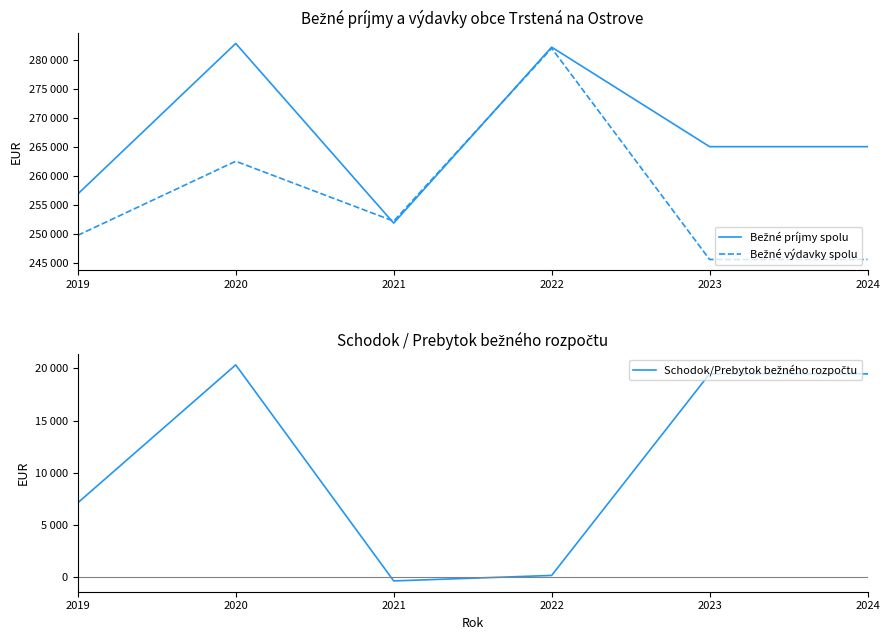

What is the value of the Bežné príjmy spolu point at the 2nd from the left?

282897